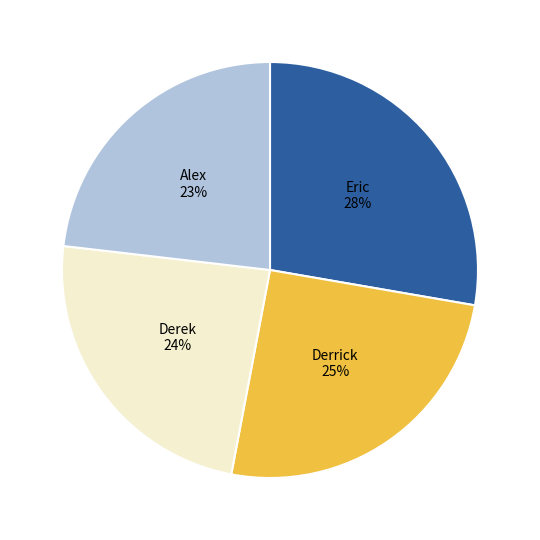

To the nearest percent, what is the average slice percentage?

25%